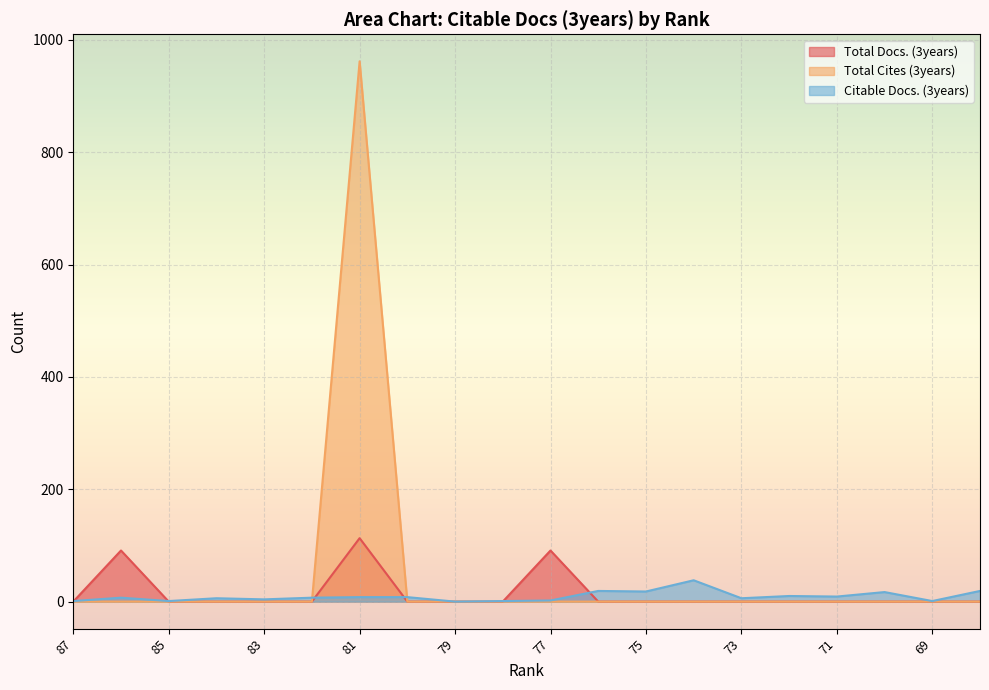

Between which two adjacent categories do Citable Docs. (3years) and Total Docs. (3years) first intersect?

87 and 86